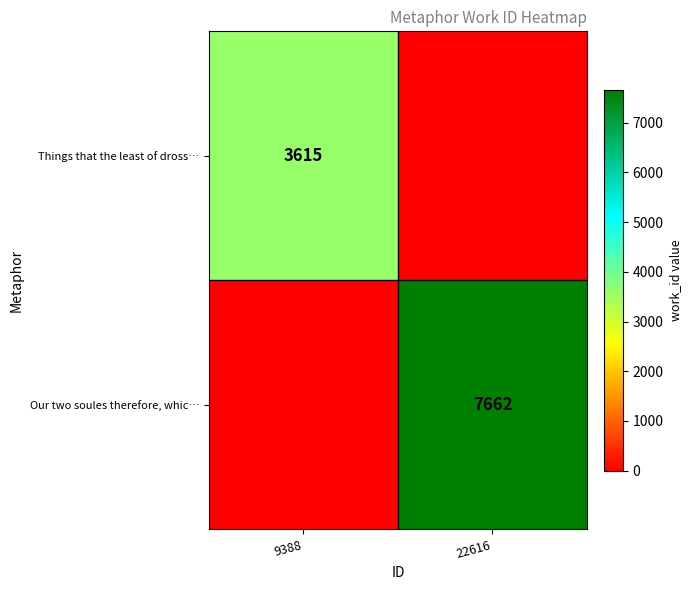

Is the value of Our two soules therefore, whic… at 22616 greater than the value of Things that the least of dross… at 9388?

Yes